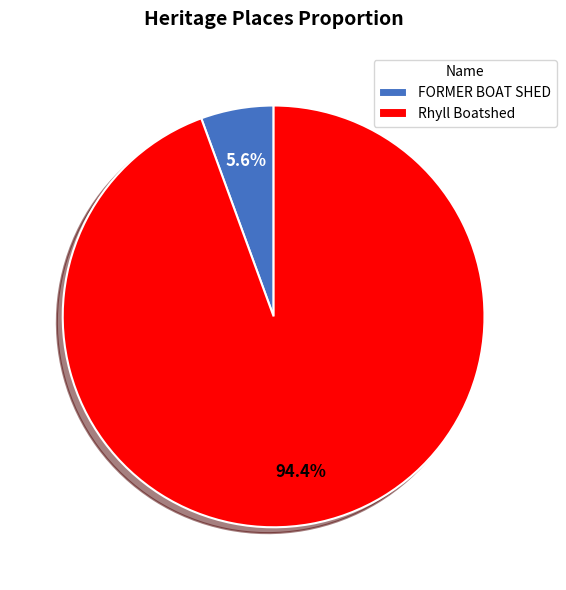

Which slice represents more than half of the pie?

Rhyll Boatshed